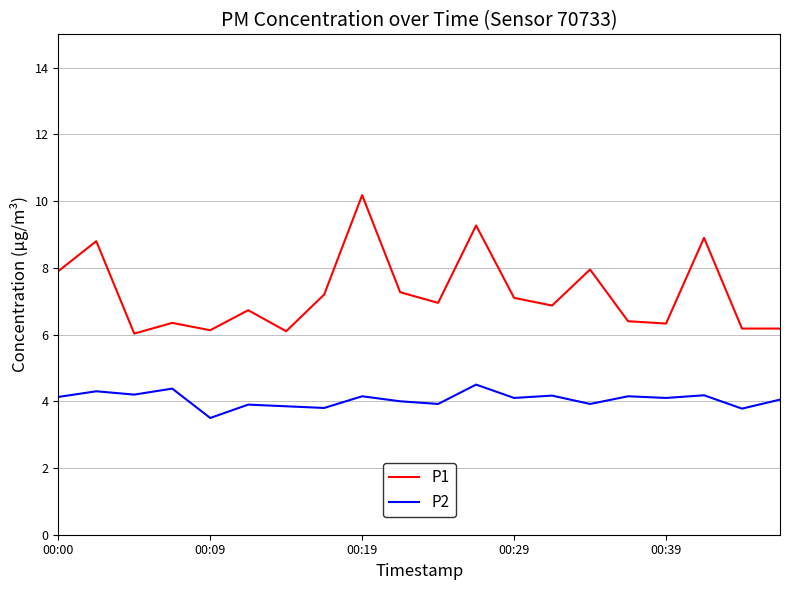

Which series has the largest total across all categories?

P1